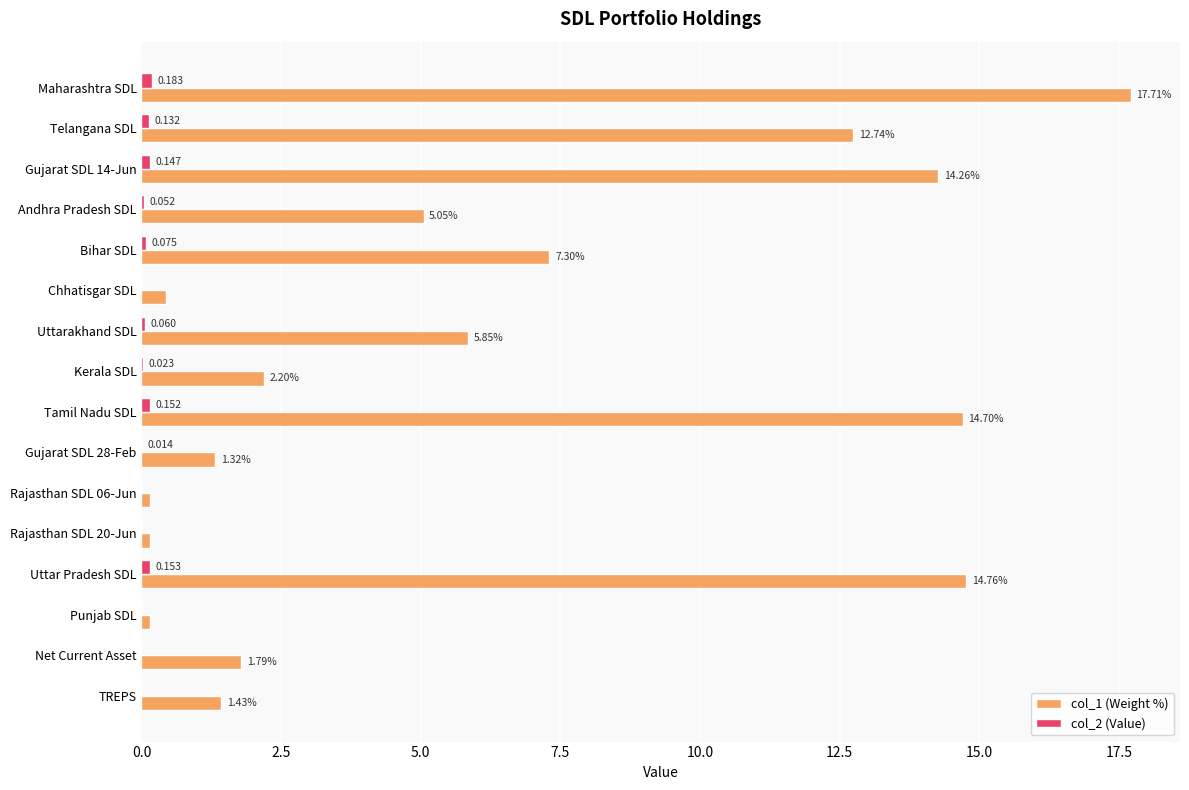

At which category is the sum across all series the highest?

Maharashtra SDL